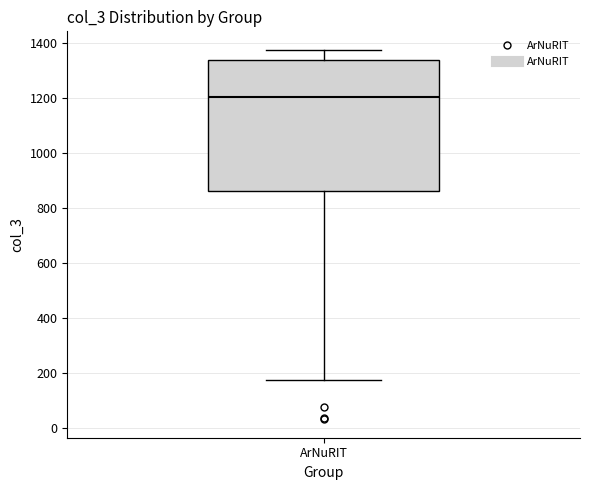

Read this box plot against the y-axis: the position of the median line, the range covered by the box, and the ends of both whiskers. The values are not printed on the chart, so give them approximately, as read against the axis.

median 1200, box 860 to 1340, whiskers 180 to 1380